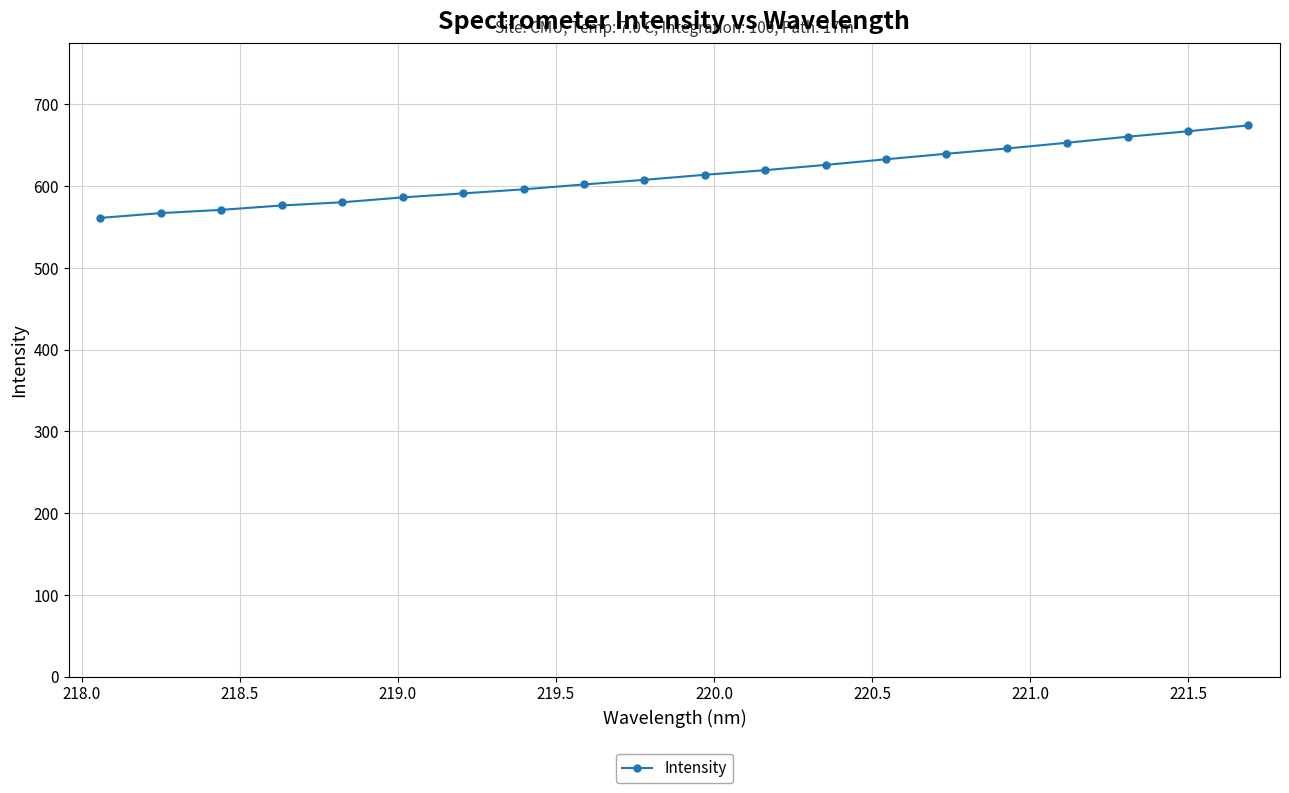

What is the value of the 10th point from the left?

607.7